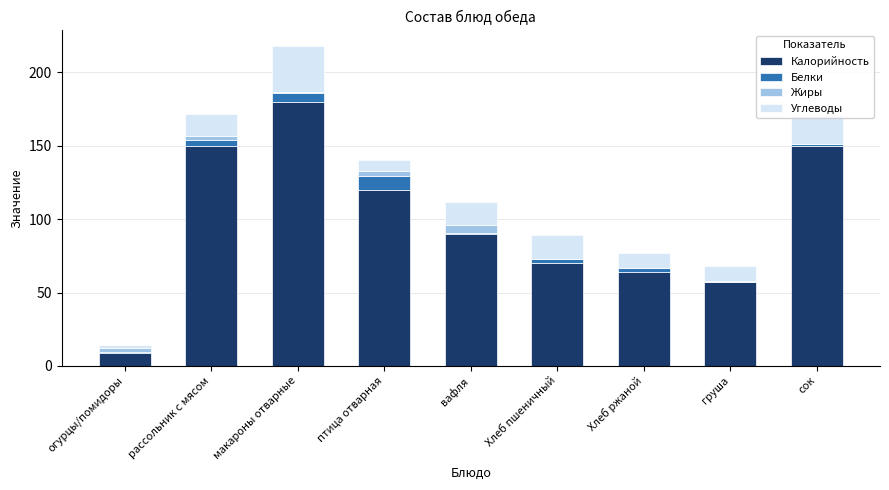

At which category is the sum across all series the highest?

макароны отварные